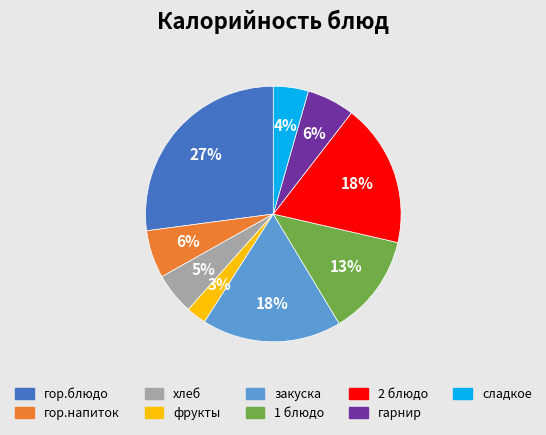

Between хлеб and фрукты, which is larger?

хлеб